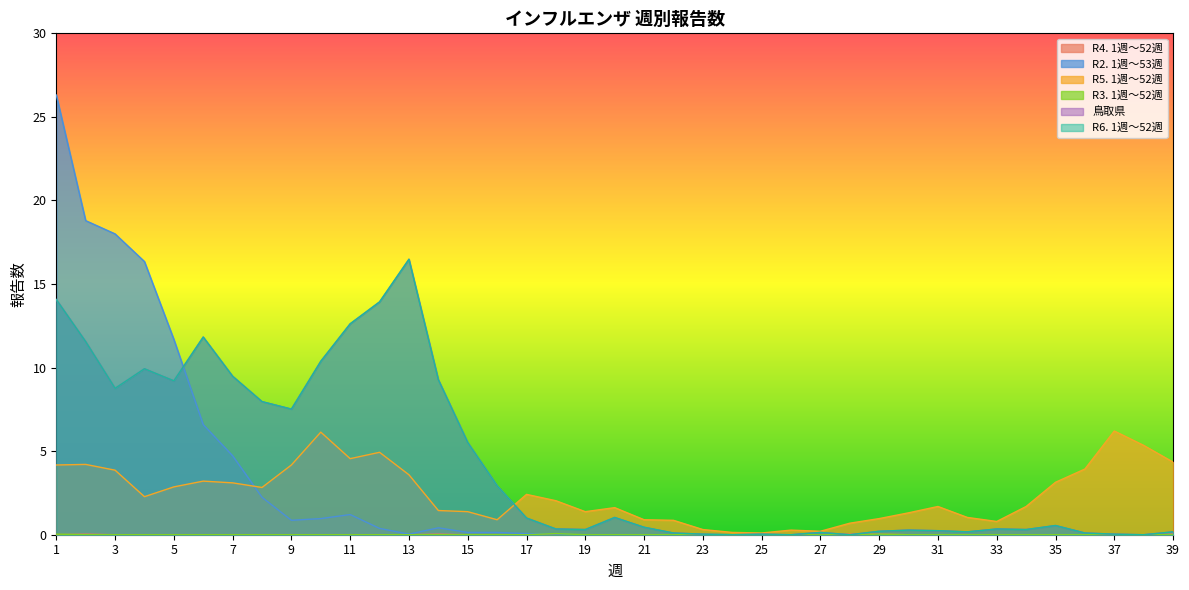

True or false: R2. 1週～53週 has more than 0 points higher than both neighbors.

True